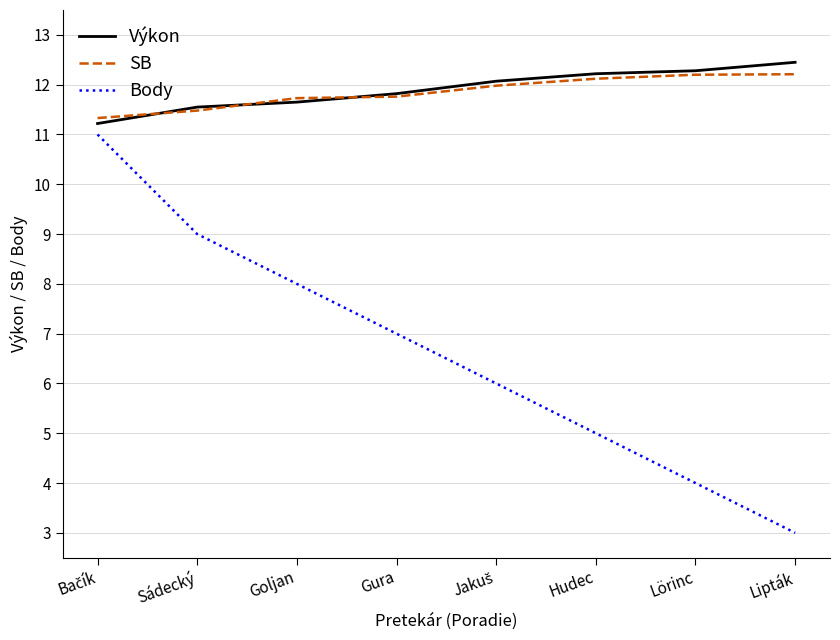

Is the value of Body at Hudec greater than the value of SB at Gura?

No